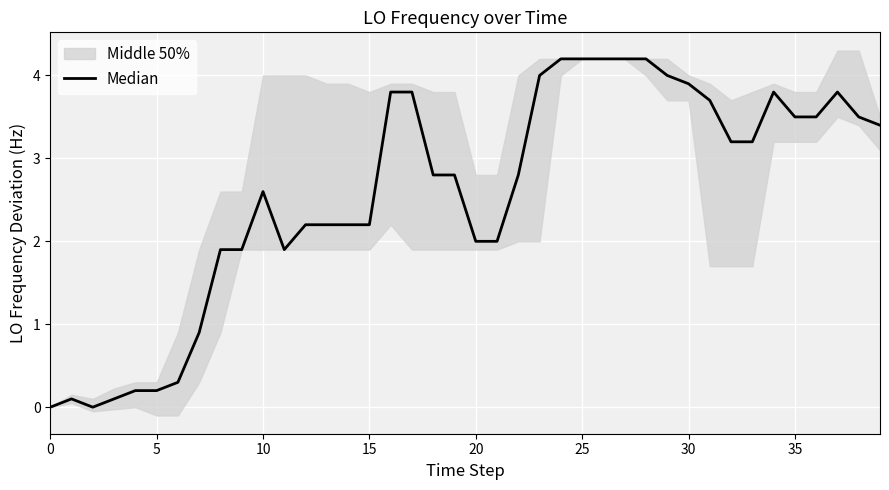

The value at 31 is 5.2. True or false?

False